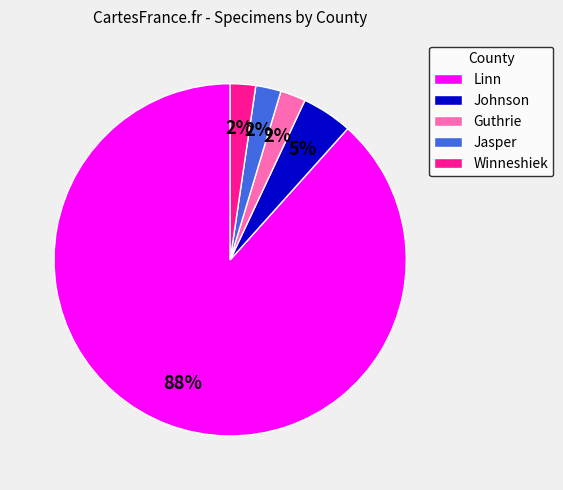

Do Jasper and Linn together represent more than half of the pie?

Yes